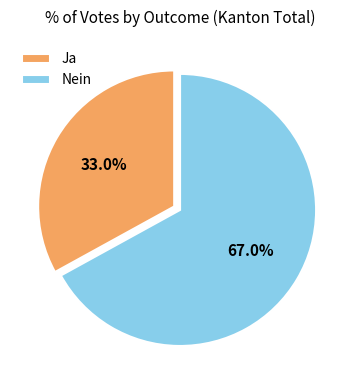

How much of the chart is everything except Nein?

33.0%